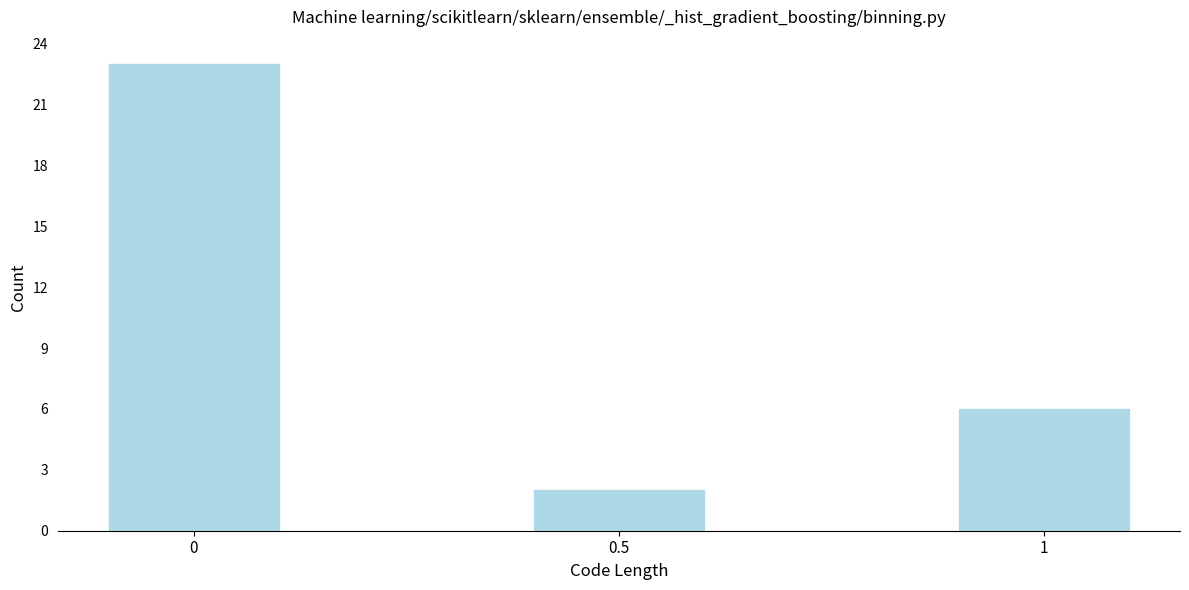

Reading left to right, list all the values displayed in this chart.

23	2	6